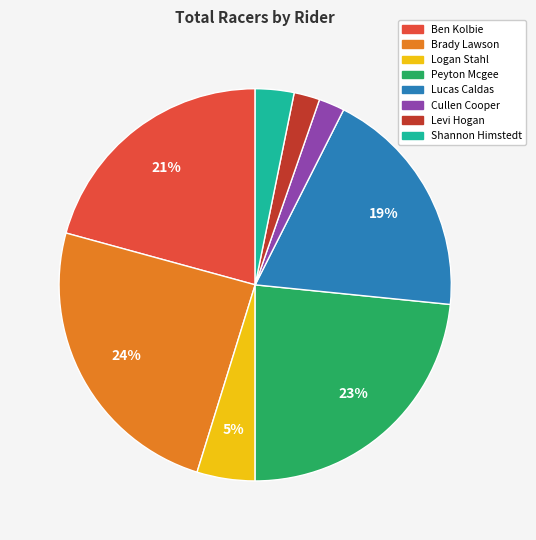

Does any single category account for the majority?

No